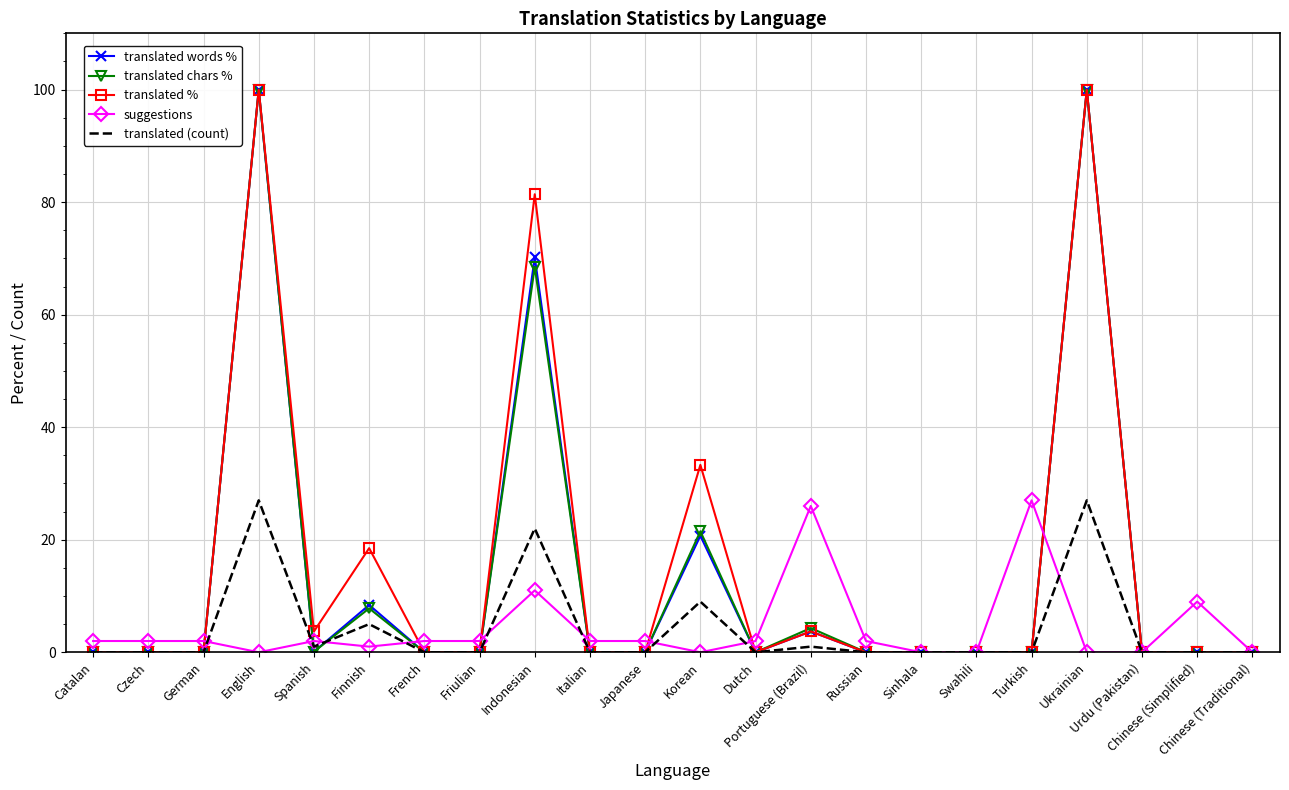

The value of translated (count) at Italian is 0.0. True or false?

True